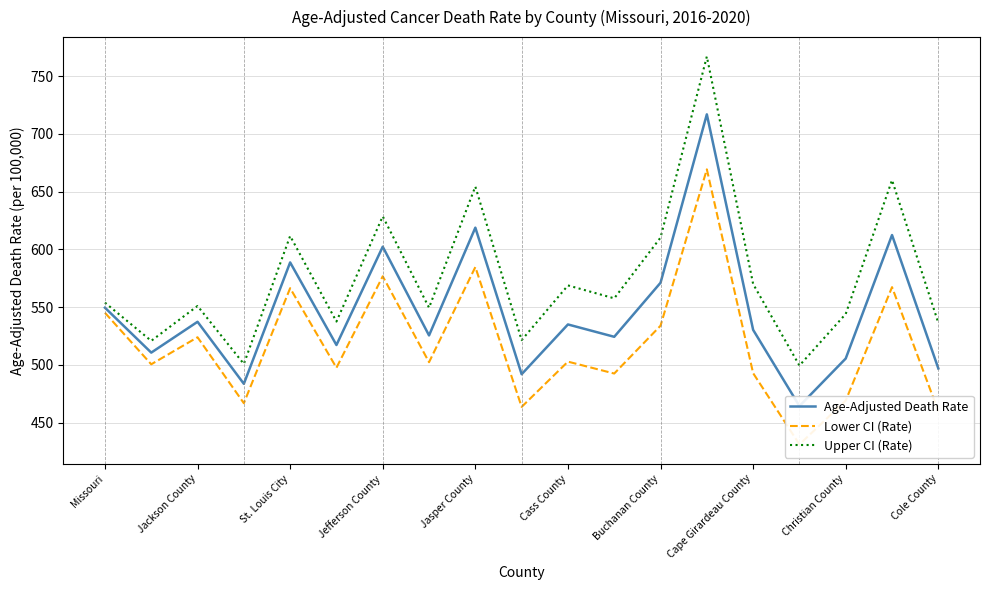

What is the difference between the maximum and second lowest values in the Lower CI (Rate) series?

209.5